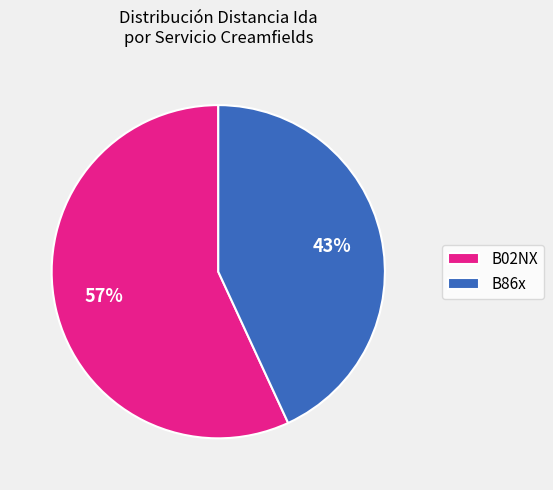

Which slice is the largest?

B02NX